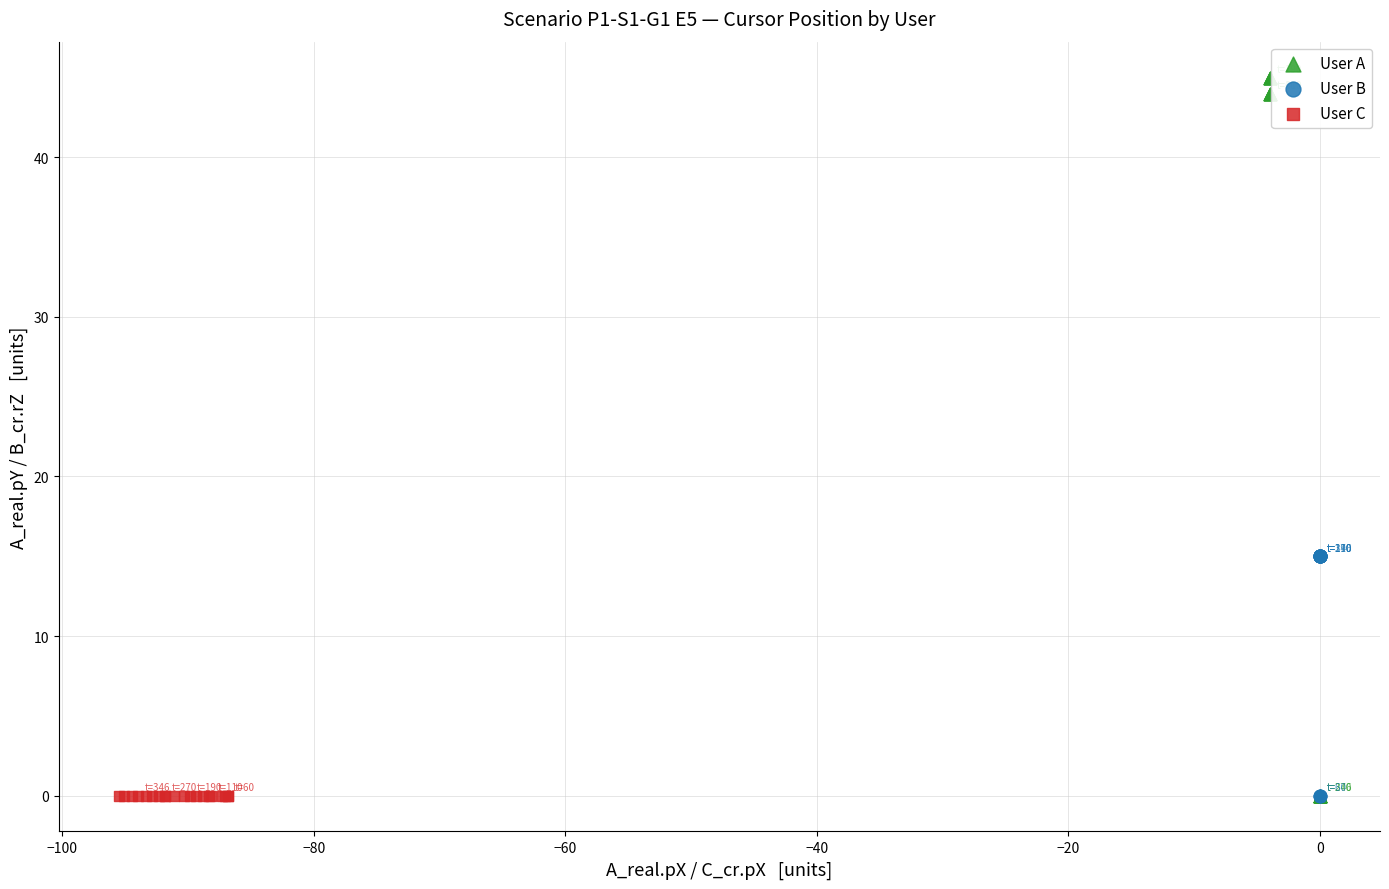

Which series reaches the maximum Y coordinate?

User A